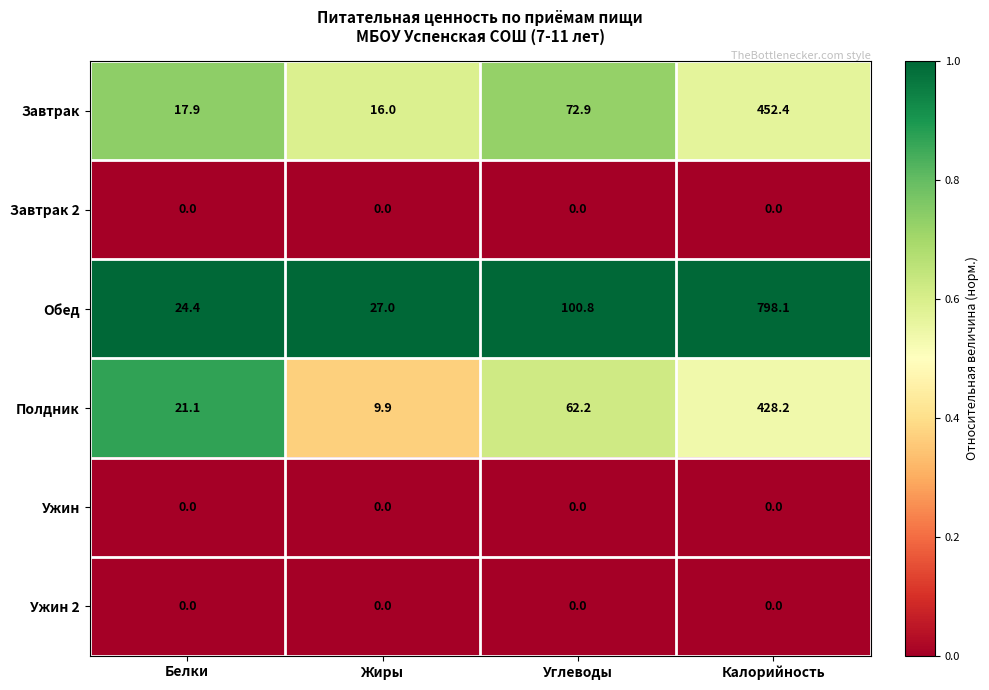

What is the difference between the Обед values at Белки and Углеводы?

76.4